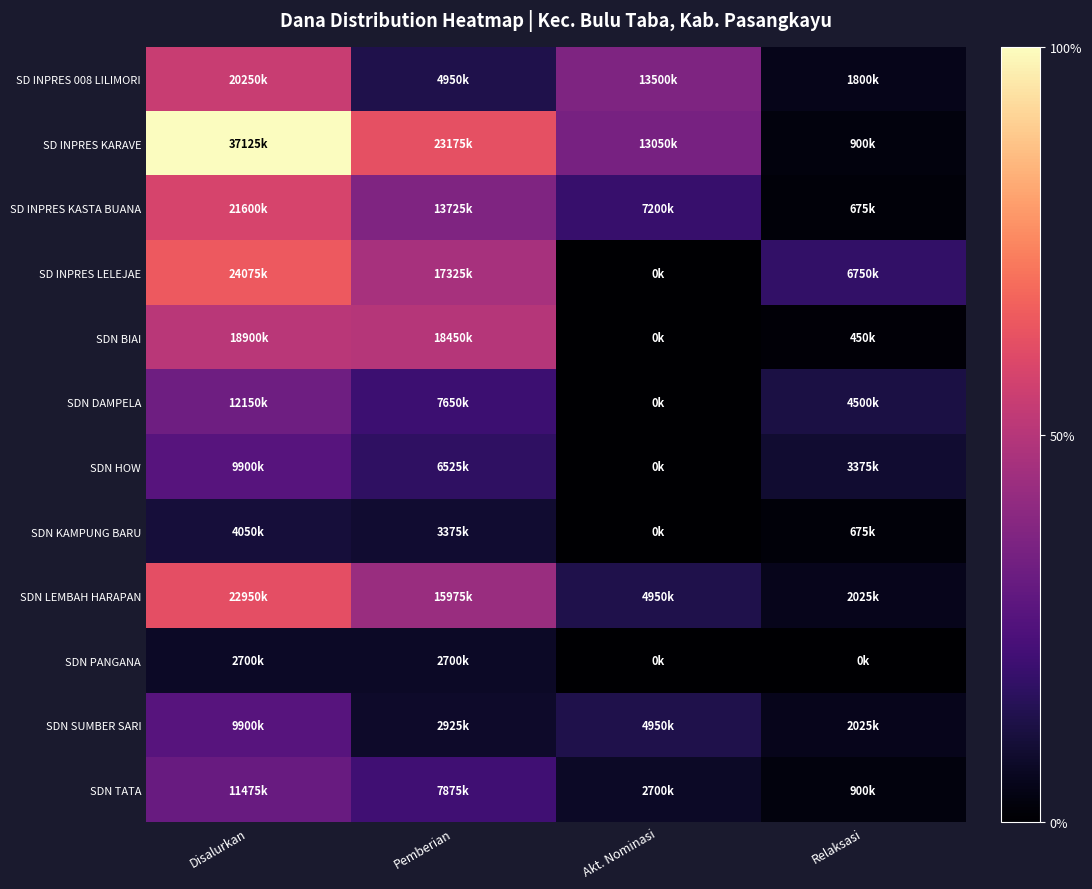

Reading left to right, list all the values displayed in this chart.

SD INPRES 008 LILIMORI: Disalurkan=54.5	Pemberian=13.3	Akt. Nominasi=36.4	Relaksasi=4.8
SD INPRES KARAVE: Disalurkan=100.0	Pemberian=62.4	Akt. Nominasi=35.2	Relaksasi=2.4
SD INPRES KASTA BUANA: Disalurkan=58.2	Pemberian=37.0	Akt. Nominasi=19.4	Relaksasi=1.8
SD INPRES LELEJAE: Disalurkan=64.8	Pemberian=46.7	Akt. Nominasi=0.0	Relaksasi=18.2
SDN BIAI: Disalurkan=50.9	Pemberian=49.7	Akt. Nominasi=0.0	Relaksasi=1.2
SDN DAMPELA: Disalurkan=32.7	Pemberian=20.6	Akt. Nominasi=0.0	Relaksasi=12.1
SDN HOW: Disalurkan=26.7	Pemberian=17.6	Akt. Nominasi=0.0	Relaksasi=9.1
SDN KAMPUNG BARU: Disalurkan=10.9	Pemberian=9.1	Akt. Nominasi=0.0	Relaksasi=1.8
SDN LEMBAH HARAPAN: Disalurkan=61.8	Pemberian=43.0	Akt. Nominasi=13.3	Relaksasi=5.5
SDN PANGANA: Disalurkan=7.3	Pemberian=7.3	Akt. Nominasi=0.0	Relaksasi=0.0
SDN SUMBER SARI: Disalurkan=26.7	Pemberian=7.9	Akt. Nominasi=13.3	Relaksasi=5.5
SDN TATA: Disalurkan=30.9	Pemberian=21.2	Akt. Nominasi=7.3	Relaksasi=2.4